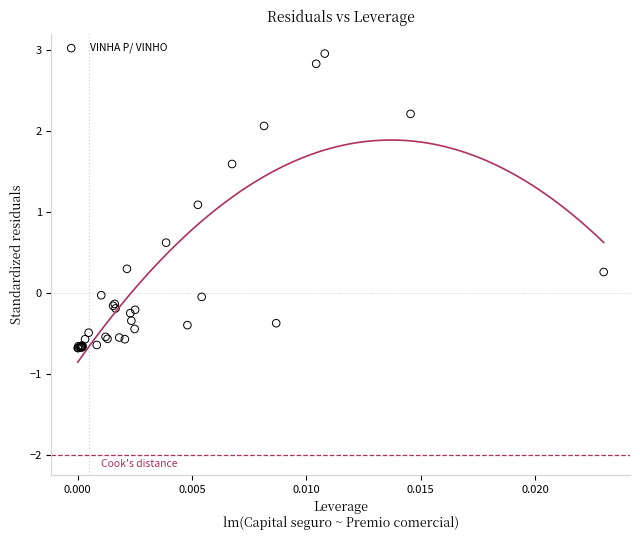

What Y value in the scatter plot is closest to 1?

1.1